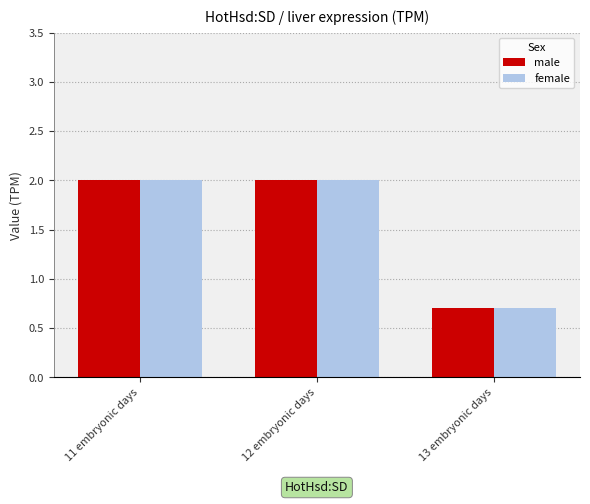

What are all the series names shown in the legend?

male, female